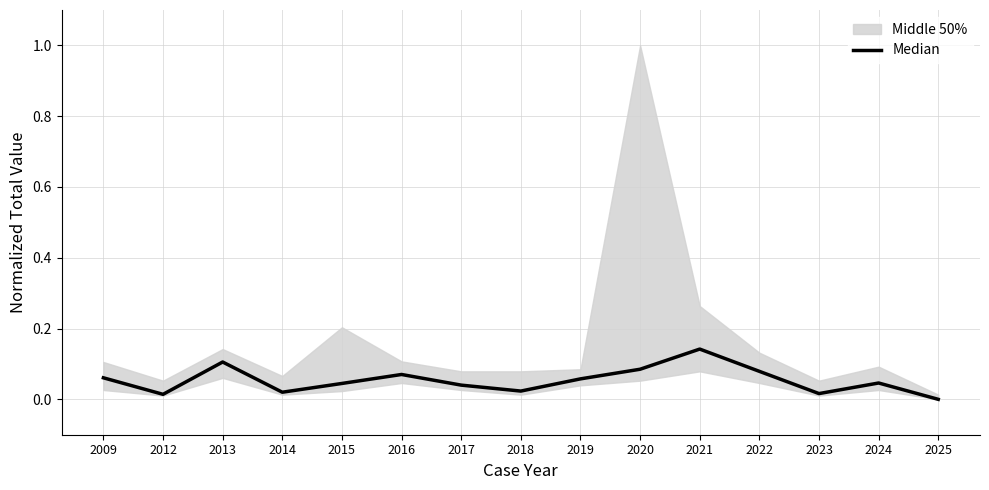

Is it true that the value at 2024 is 0.1?

False